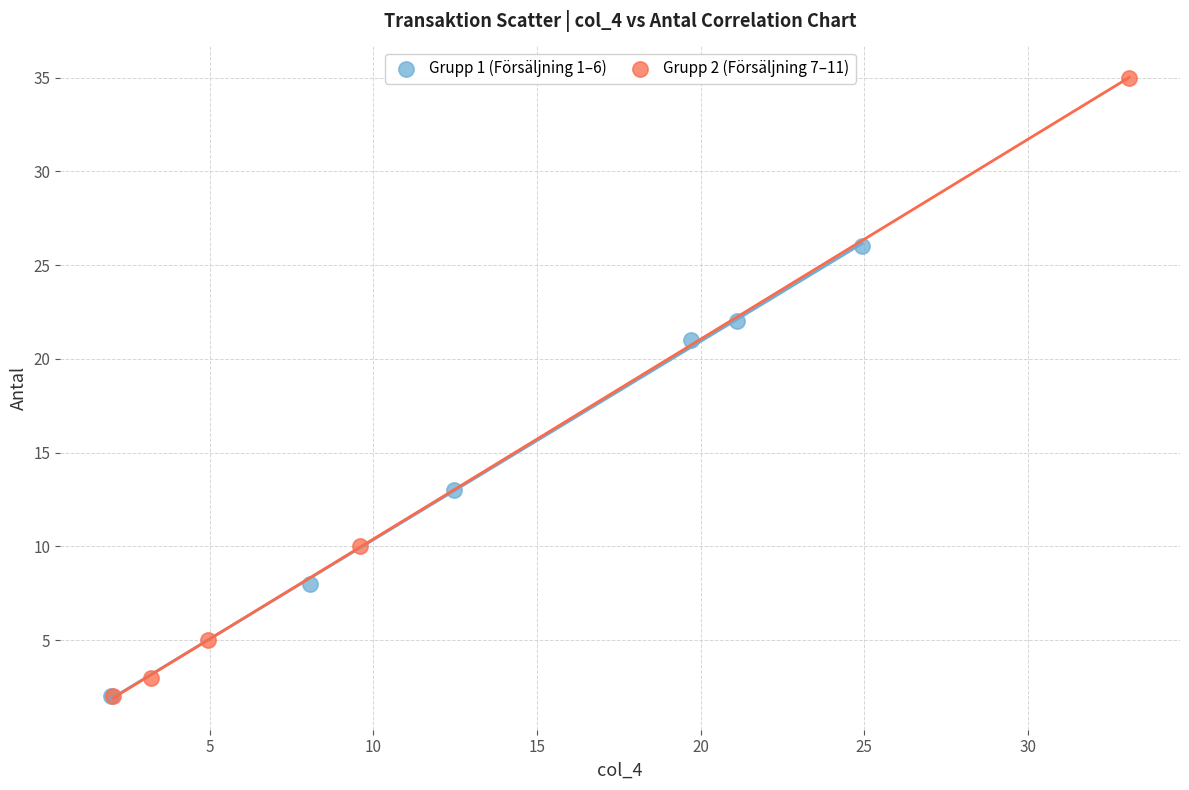

Which series reaches the maximum Y coordinate?

Grupp 2 (Försäljning 7–11)